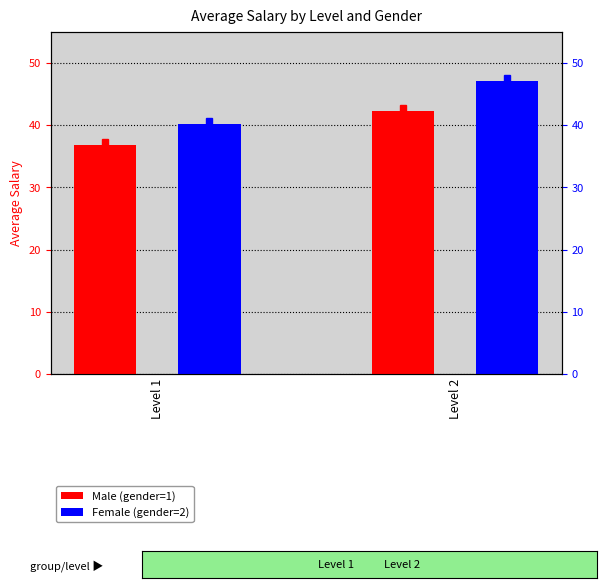

How many bars are there in each group?

2